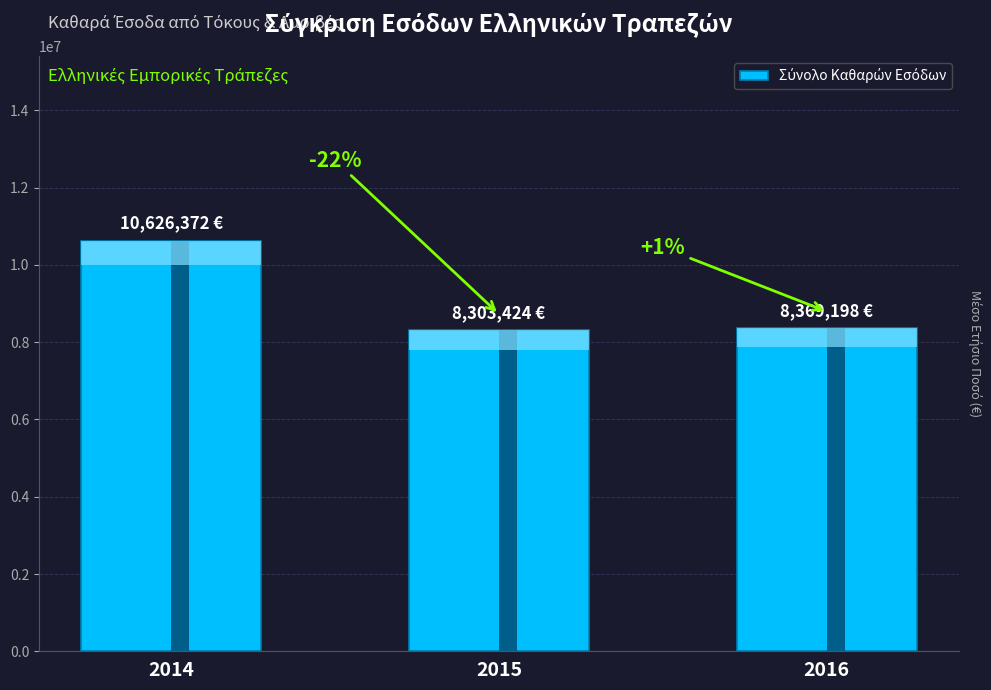

What is the change in value from 2014 to 2016?

-2257174